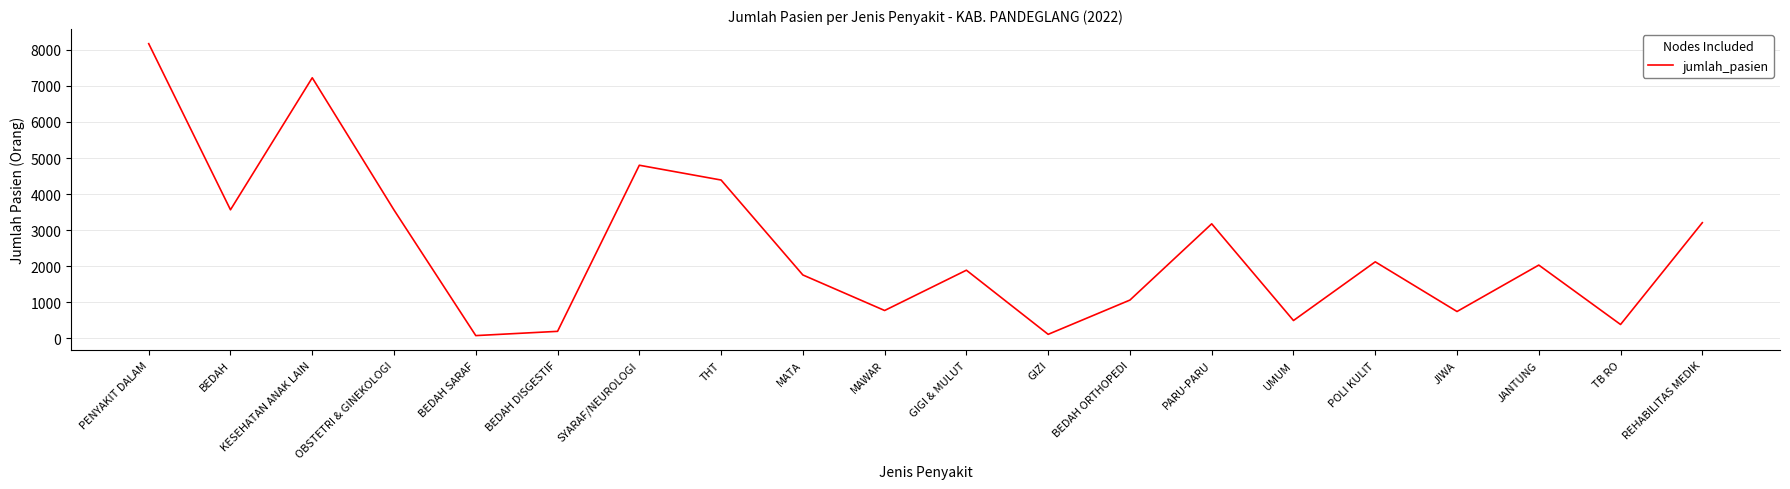

What is the difference between the maximum and minimum values?

8093